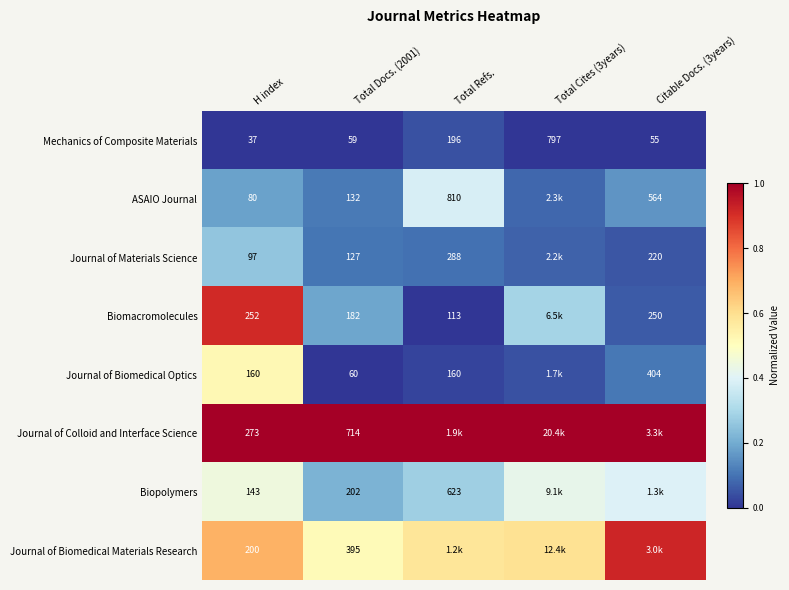

At H index, list the series in order from largest to smallest.

Journal of Colloid and Interface Science, Biomacromolecules, Journal of Biomedical Materials Research, Journal of Biomedical Optics, Biopolymers, Journal of Materials Science, ASAIO Journal, Mechanics of Composite Materials